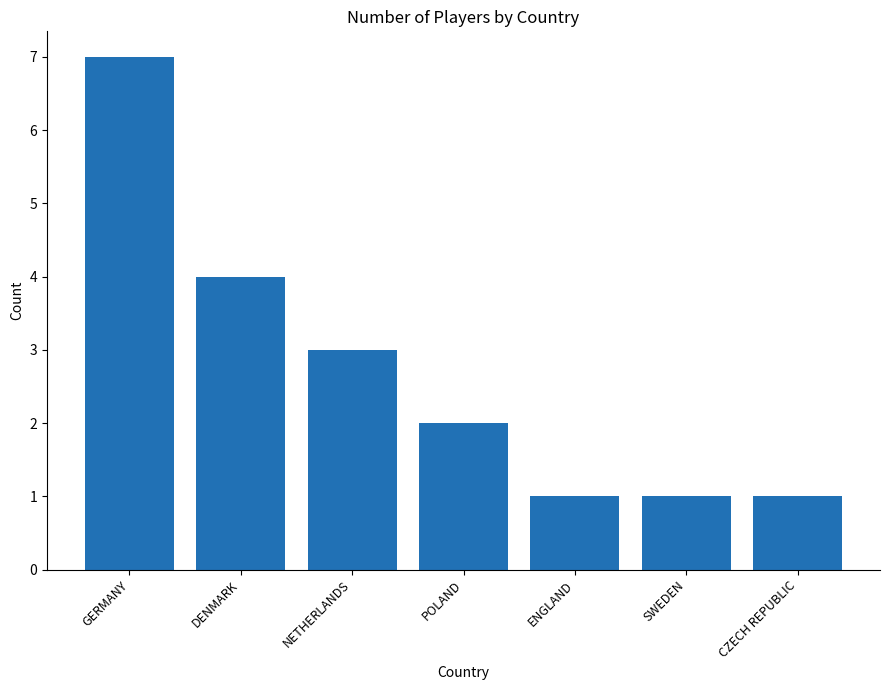

What is the approximate value at SWEDEN?

1